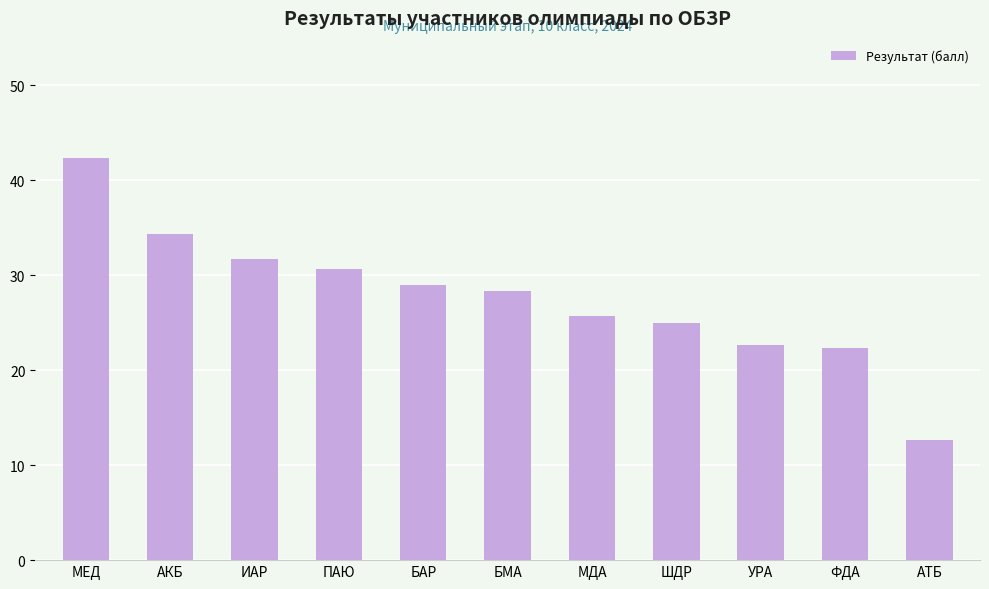

Reading left to right, extract all data points from this chart.

42.3	34.3	31.7	30.7	29.0	28.3	25.7	25.0	22.7	22.3	12.7